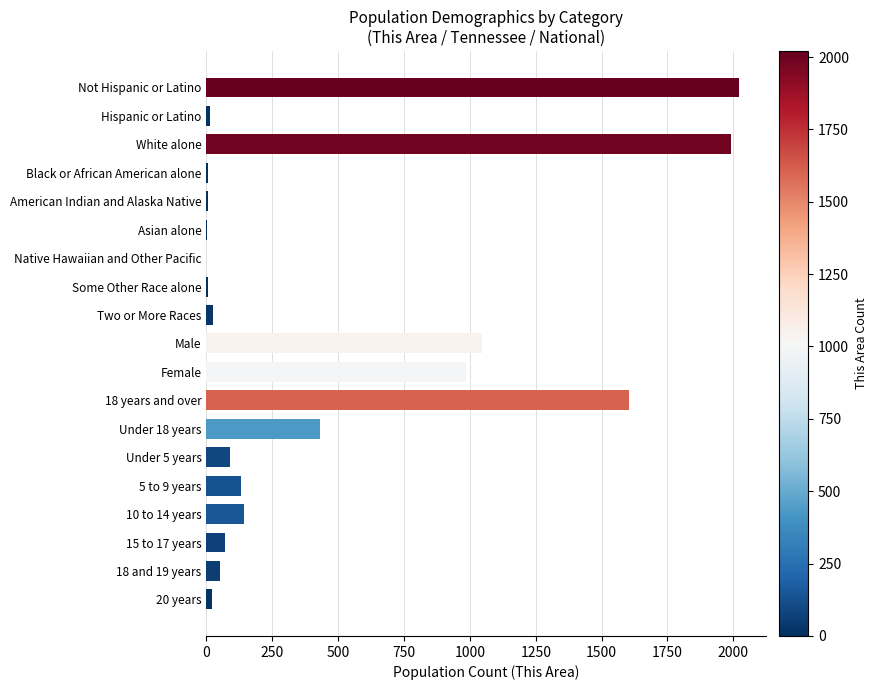

What is the average value?

455